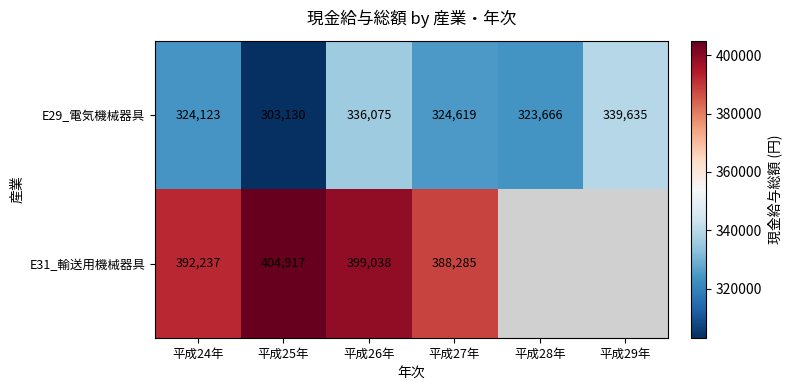

The E29_電気機械器具 series shows 303130 at 平成25年. True or false?

True